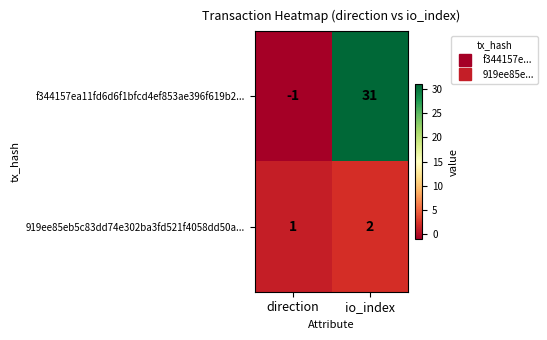

Reading left to right, transcribe all the data shown in this chart.

f344157ea11fd6d6f1bfcd4ef853ae396f619b2...: direction=-1	io_index=31
919ee85eb5c83dd74e302ba3fd521f4058dd50a...: direction=1	io_index=2